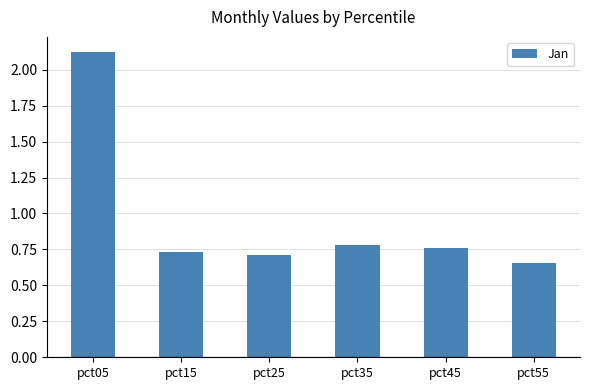

What is the value of the 1st bar from the left?

2.1